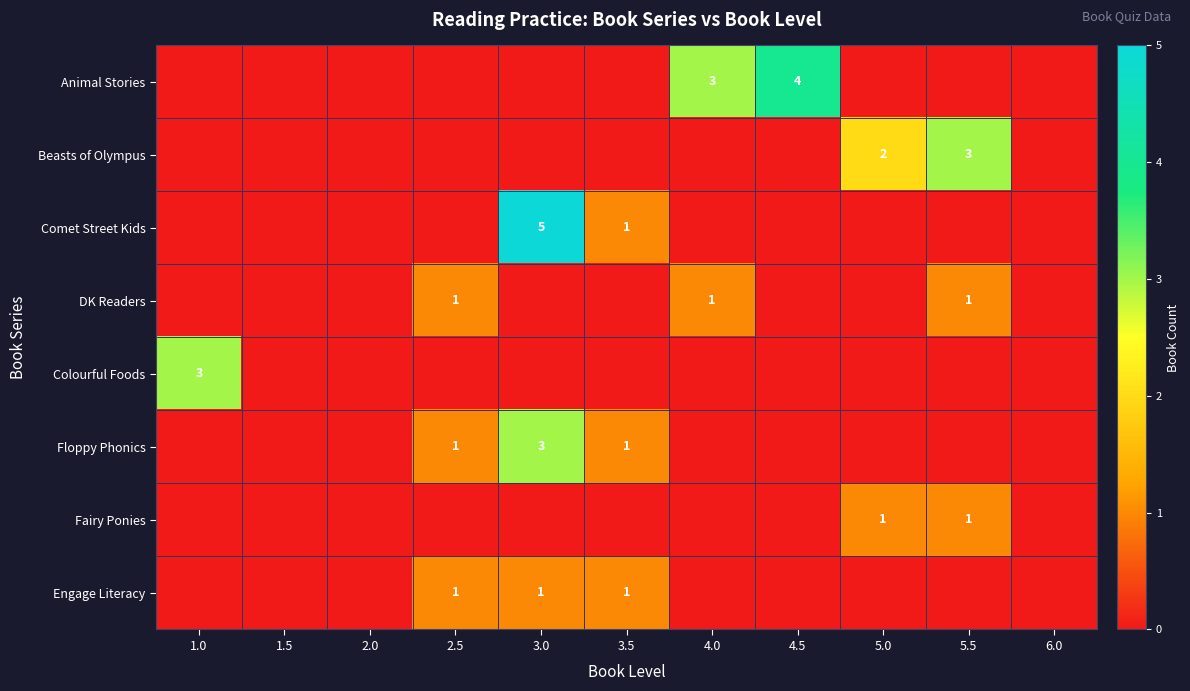

The value of Beasts of Olympus at 5.5 is 4. True or false?

False